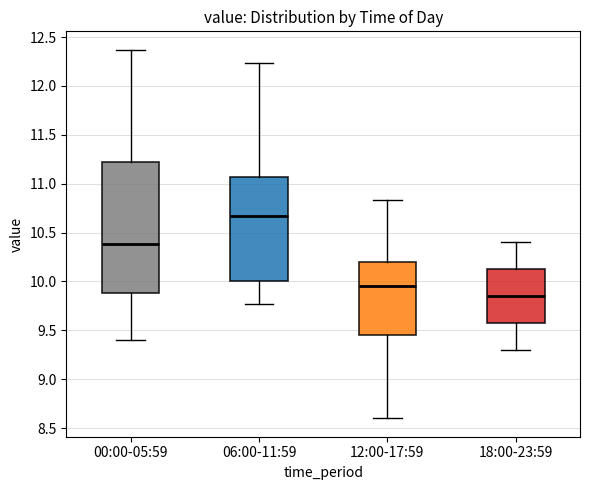

Reading left to right, transcribe this box plot: for each box, give where its median line is, the range the box spans, and where its two whiskers end, as read against the y-axis. The values are not printed on the chart, so give them approximately, as read against the axis.

00:00-05:59: median 10.40, box 9.90 to 11.20, whiskers 9.40 to 12.35
06:00-11:59: median 10.65, box 10.00 to 11.05, whiskers 9.75 to 12.25
12:00-17:59: median 9.95, box 9.45 to 10.20, whiskers 8.60 to 10.85
18:00-23:59: median 9.85, box 9.60 to 10.15, whiskers 9.30 to 10.40